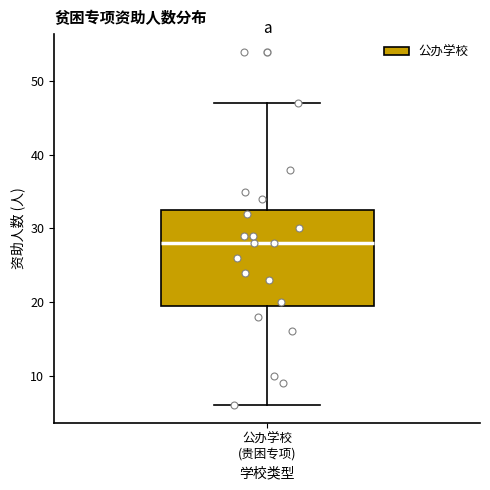

Where does the lower whisker of the box for 公办学校 (贵困专项) end on the y-axis? The values are not printed on the chart, so give them approximately, as read against the axis.

6